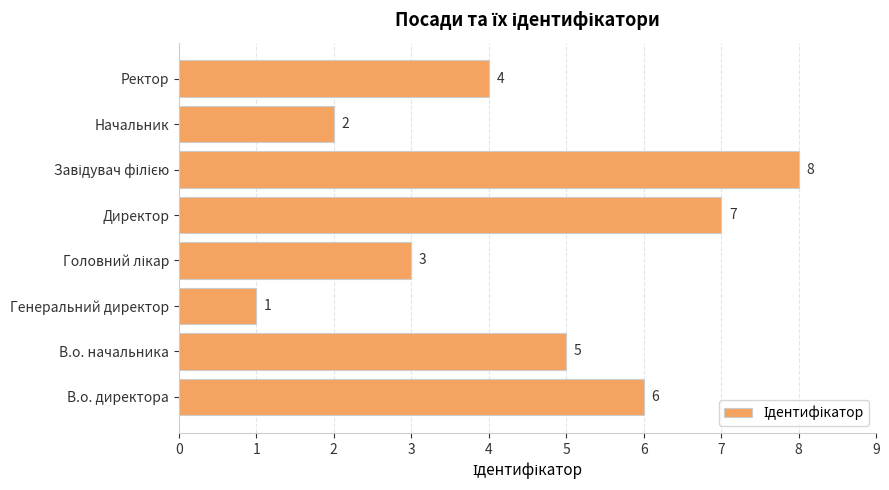

Reading bottom to top, extract all data points from this chart.

6	5	1	3	7	8	2	4